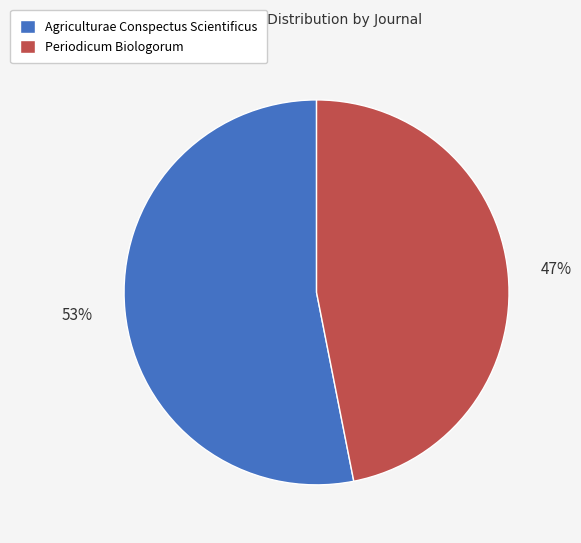

Between Periodicum Biologorum and Agriculturae Conspectus Scientificus, which is larger?

Agriculturae Conspectus Scientificus